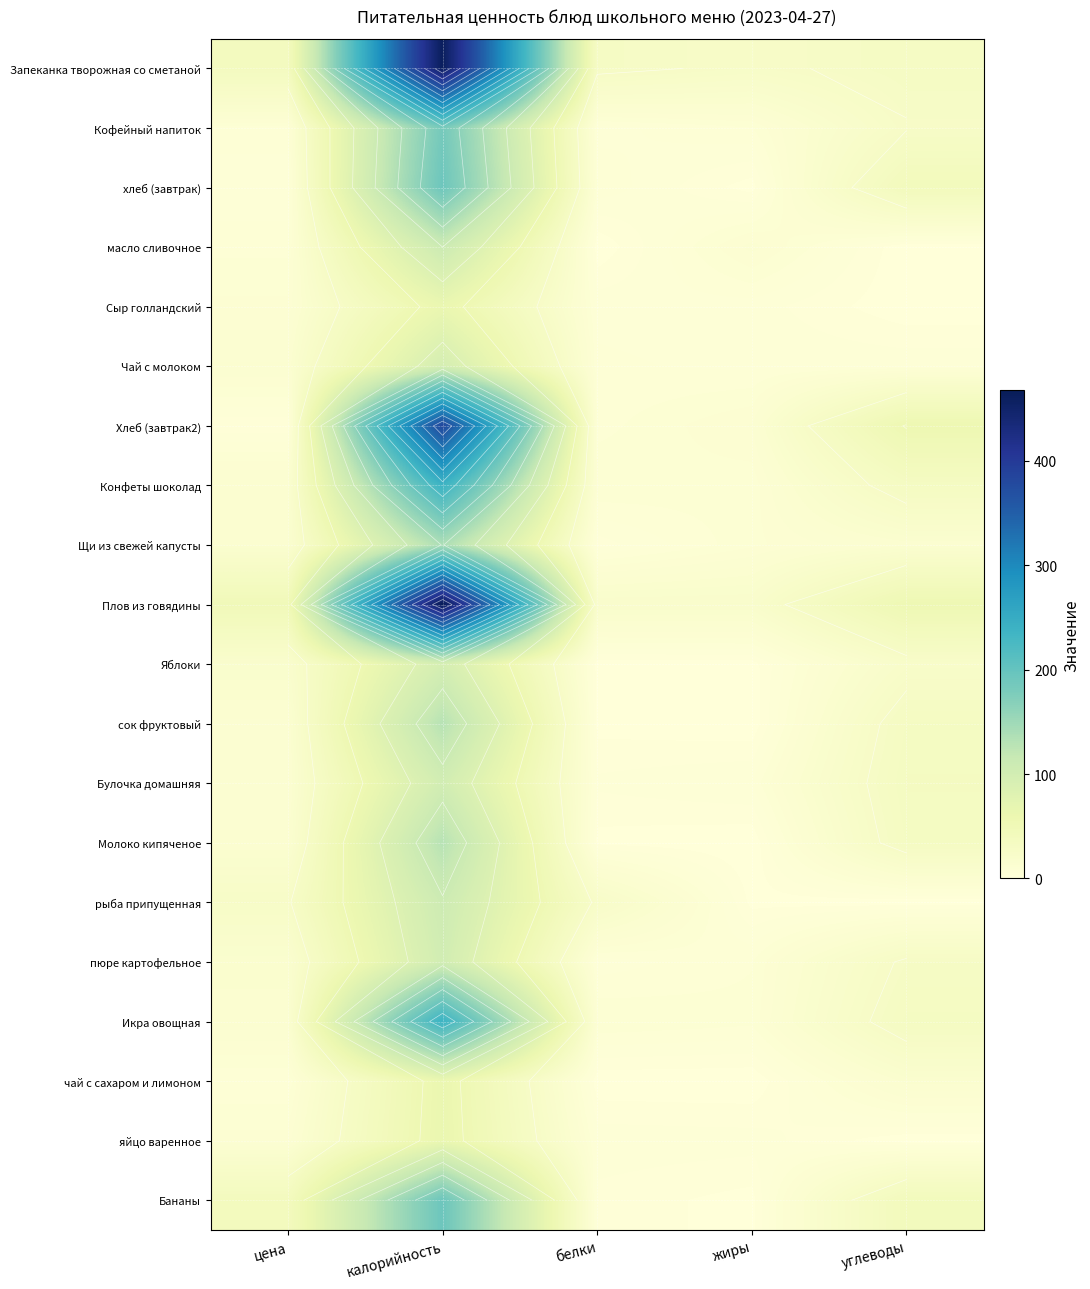

What is the sum of the Булочка домашняя values at белки and углеводы?

39.1